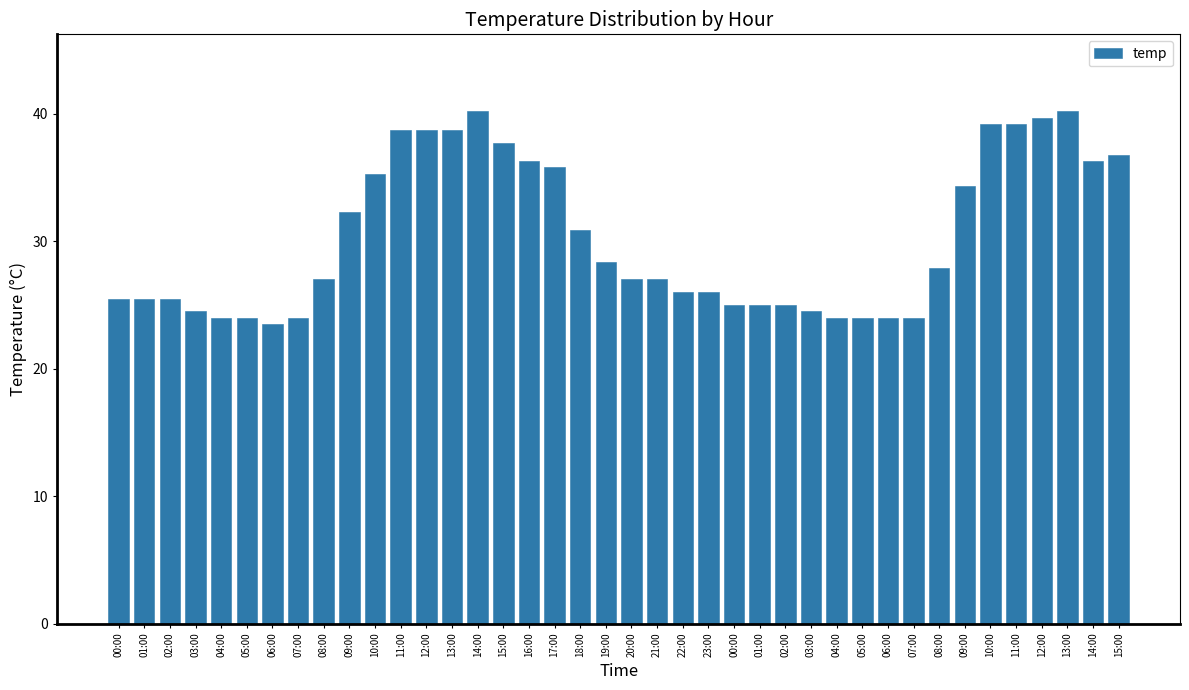

Are the bars grouped side by side (vs. stacked)?

No